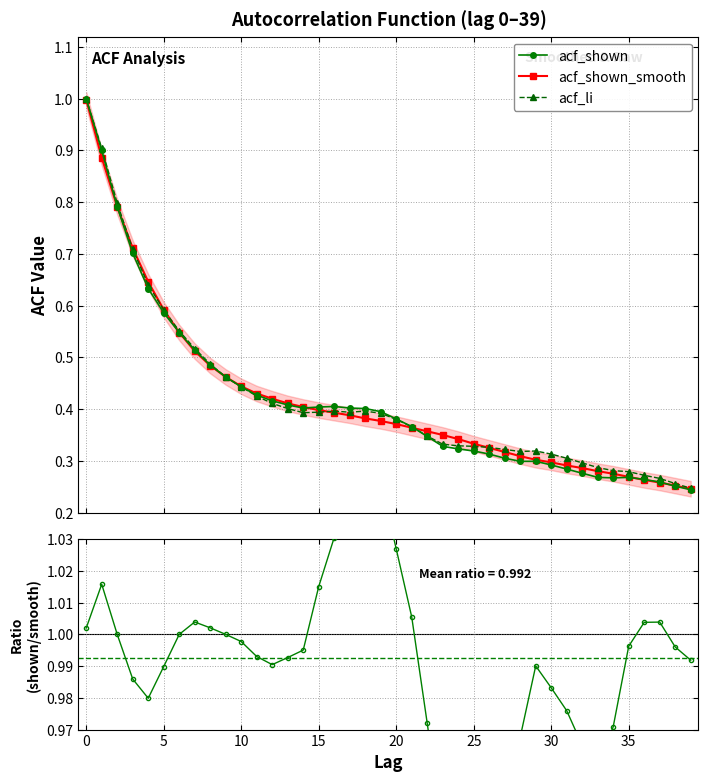

True or false: acf_shown has more than 0 points higher than both neighbors.

True